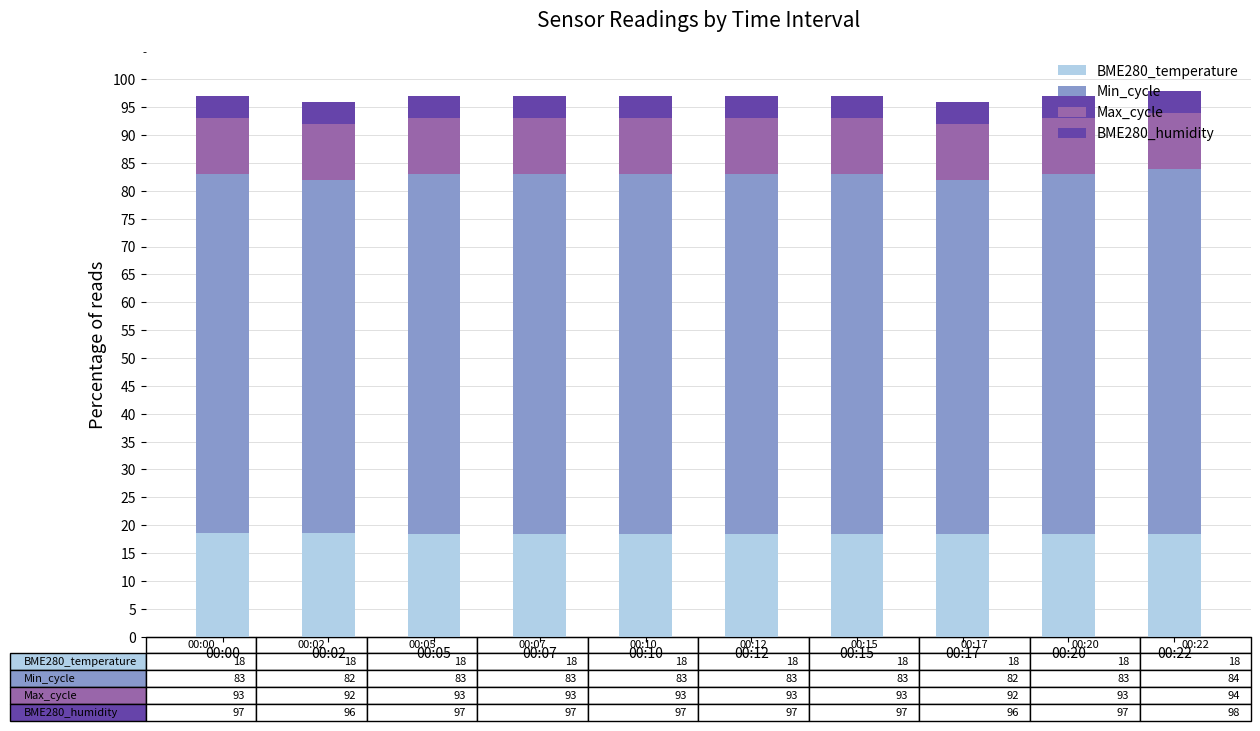

How many bars are there in total?

10